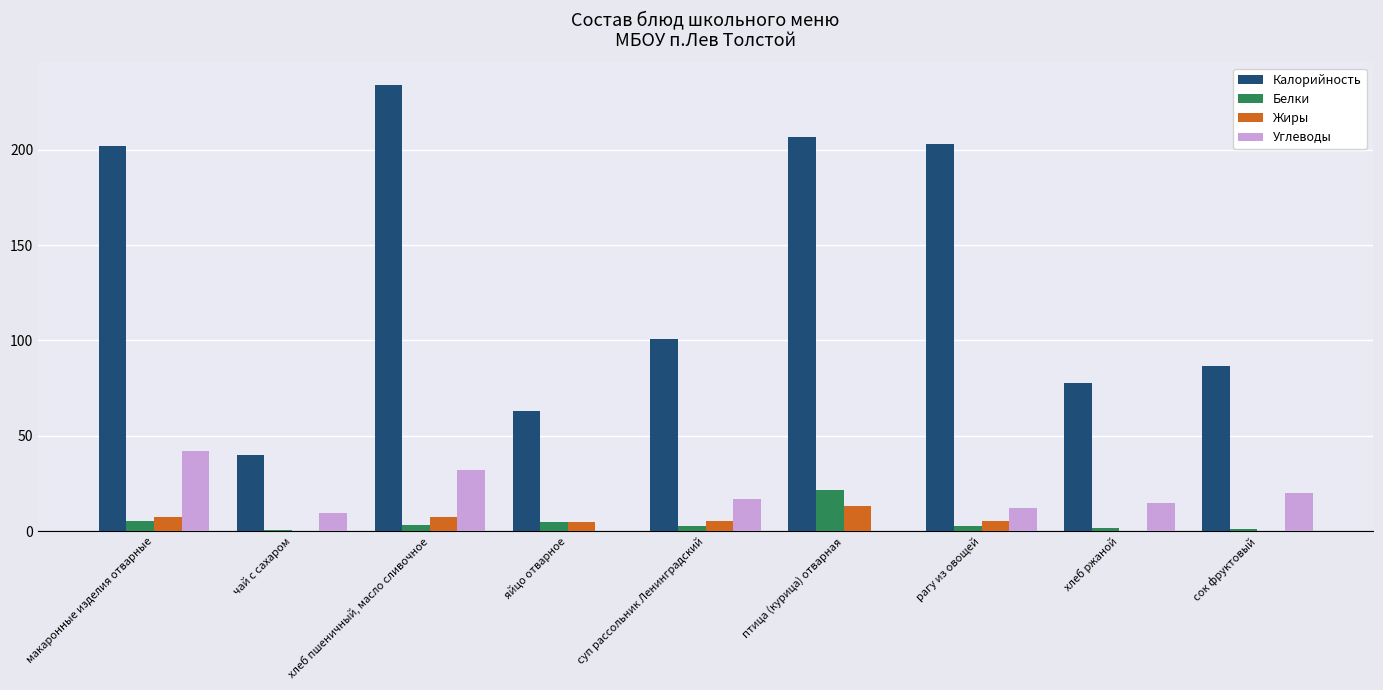

Between чай с сахаром and хлеб ржаной, which series saw the biggest shift?

Калорийность